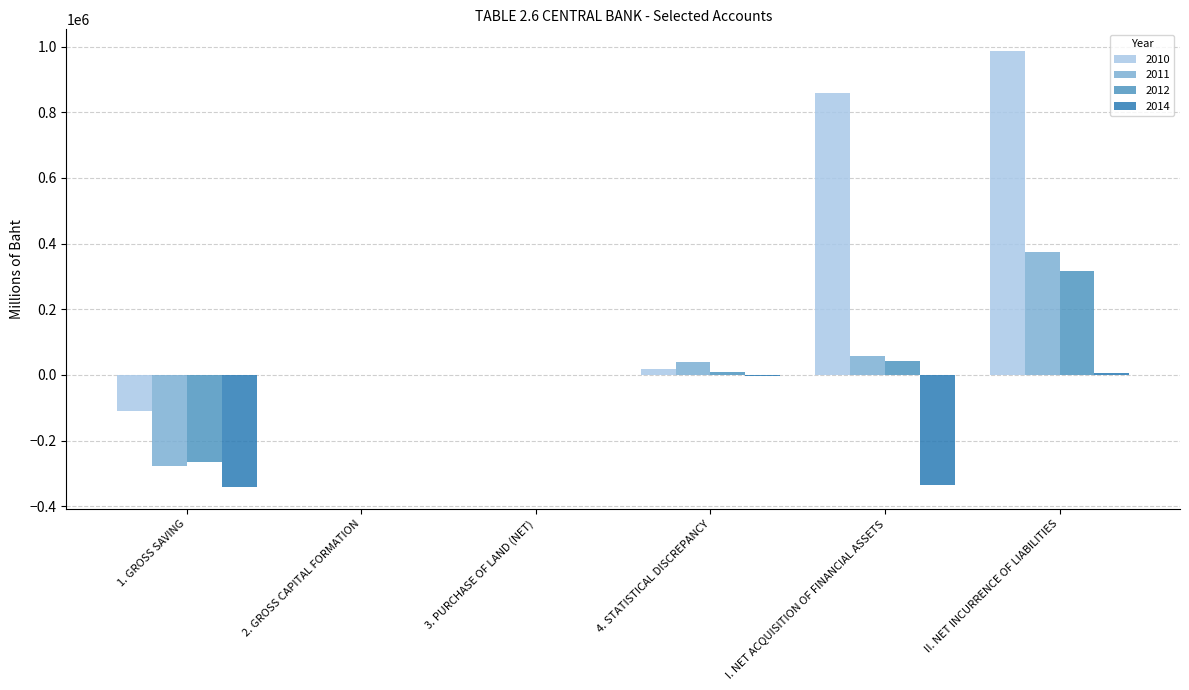

Which category has the highest value in the 2012 series?

II. NET INCURRENCE OF LIABILITIES